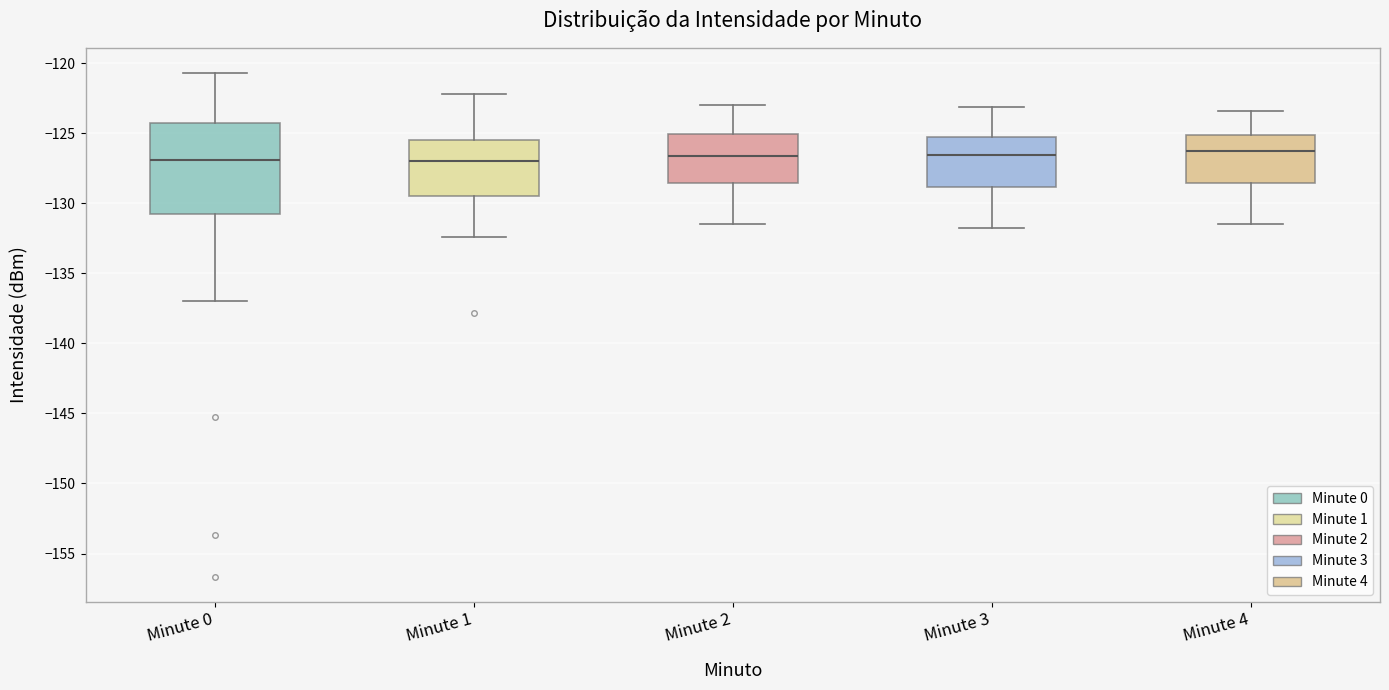

Reading left to right, transcribe this box plot: for each box, give where its median line is, the range the box spans, and where its two whiskers end, as read against the y-axis. The values are not printed on the chart, so give them approximately, as read against the axis.

Minute 0: median -127.0, box -130.5 to -124.5, whiskers -137.0 to -120.5
Minute 1: median -127.0, box -129.5 to -125.5, whiskers -132.5 to -122.0
Minute 2: median -126.5, box -128.5 to -125.0, whiskers -131.5 to -123.0
Minute 3: median -126.5, box -129.0 to -125.0, whiskers -132.0 to -123.0
Minute 4: median -126.0, box -128.5 to -125.0, whiskers -131.5 to -123.5